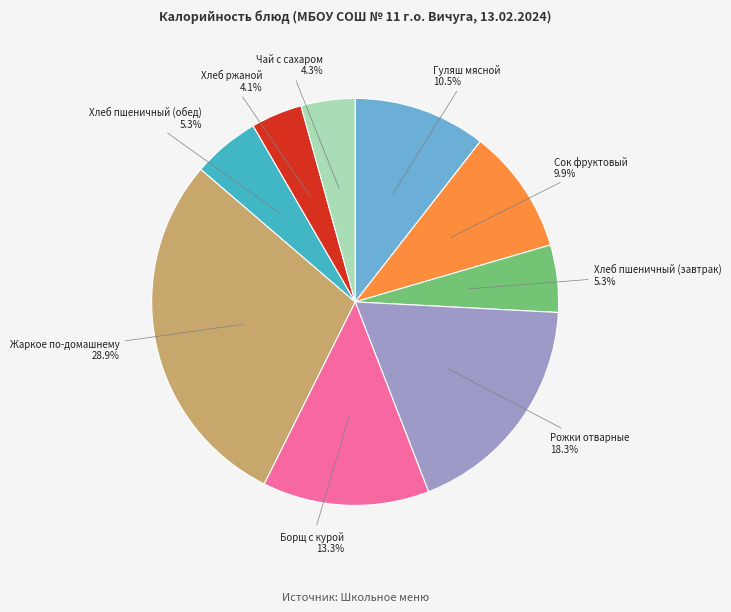

Is there a majority slice in this chart?

No